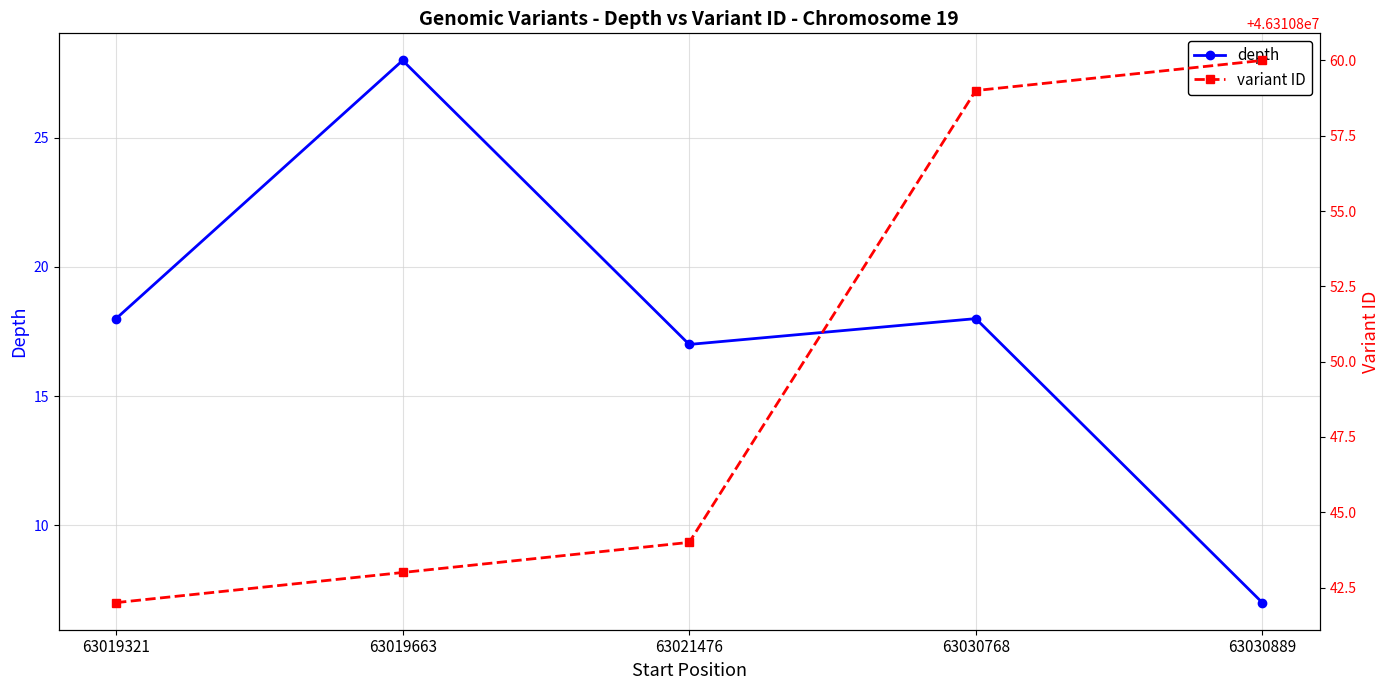

What is the minimum value for depth?

7